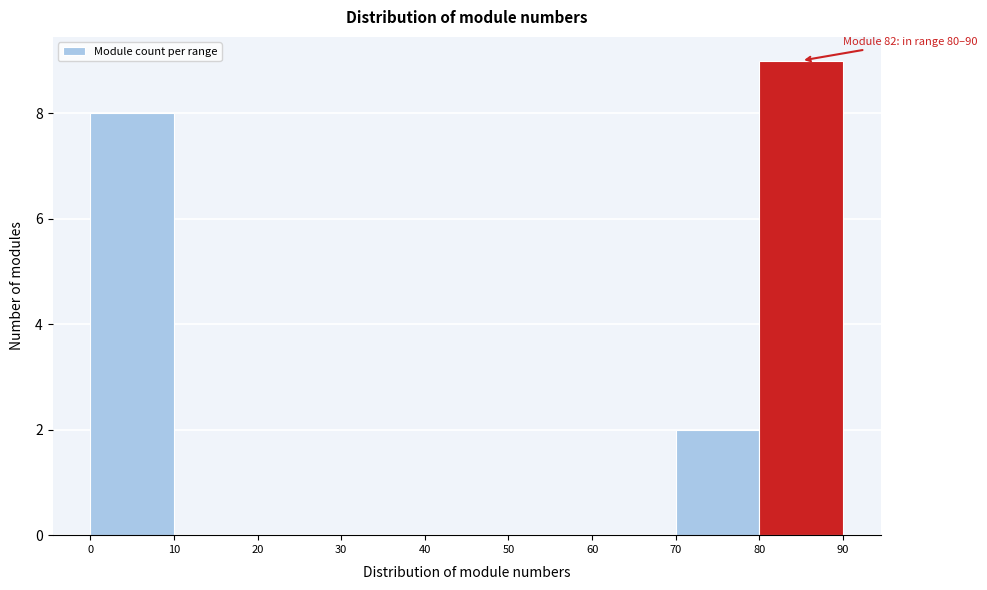

Which range on the x-axis has the tallest bar?

80 to 90